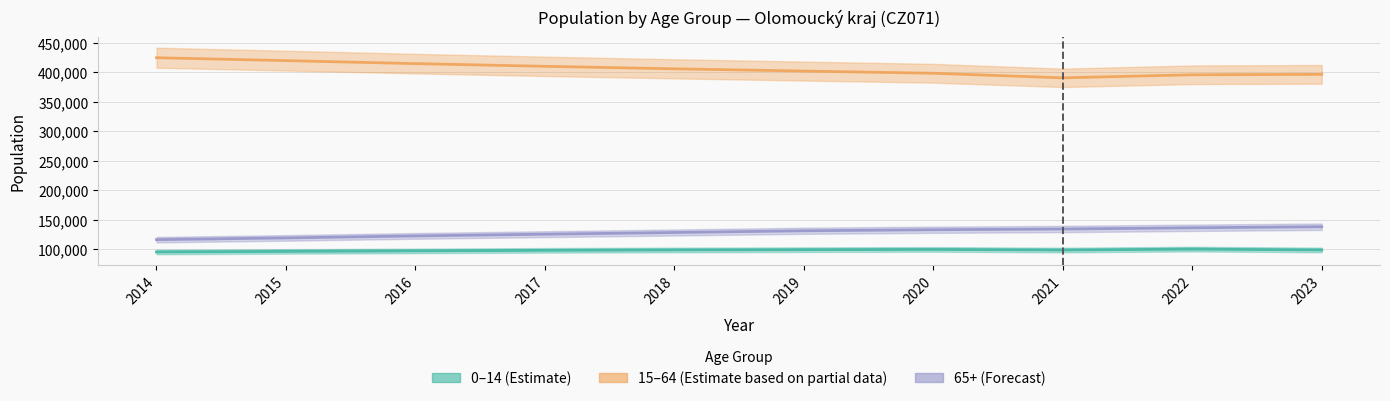

At which label does 15-64 first exceed 406113?

2014